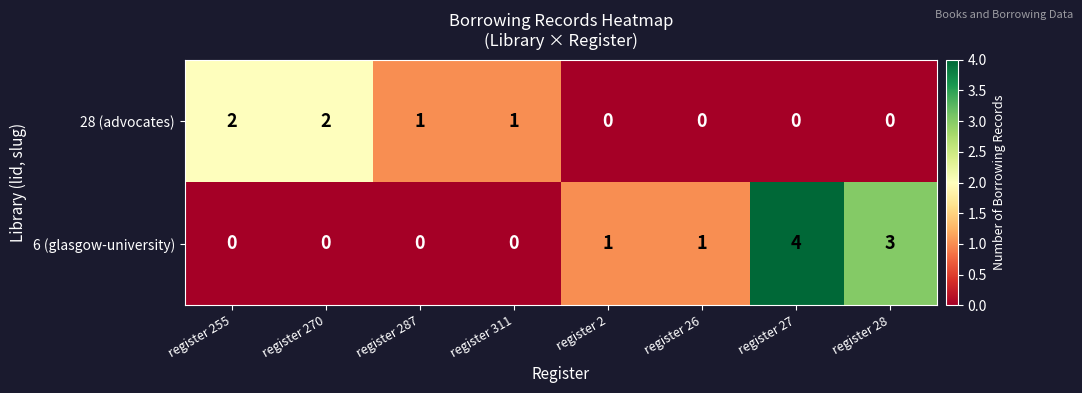

Which series has the widest spread of values?

6 (glasgow-university)